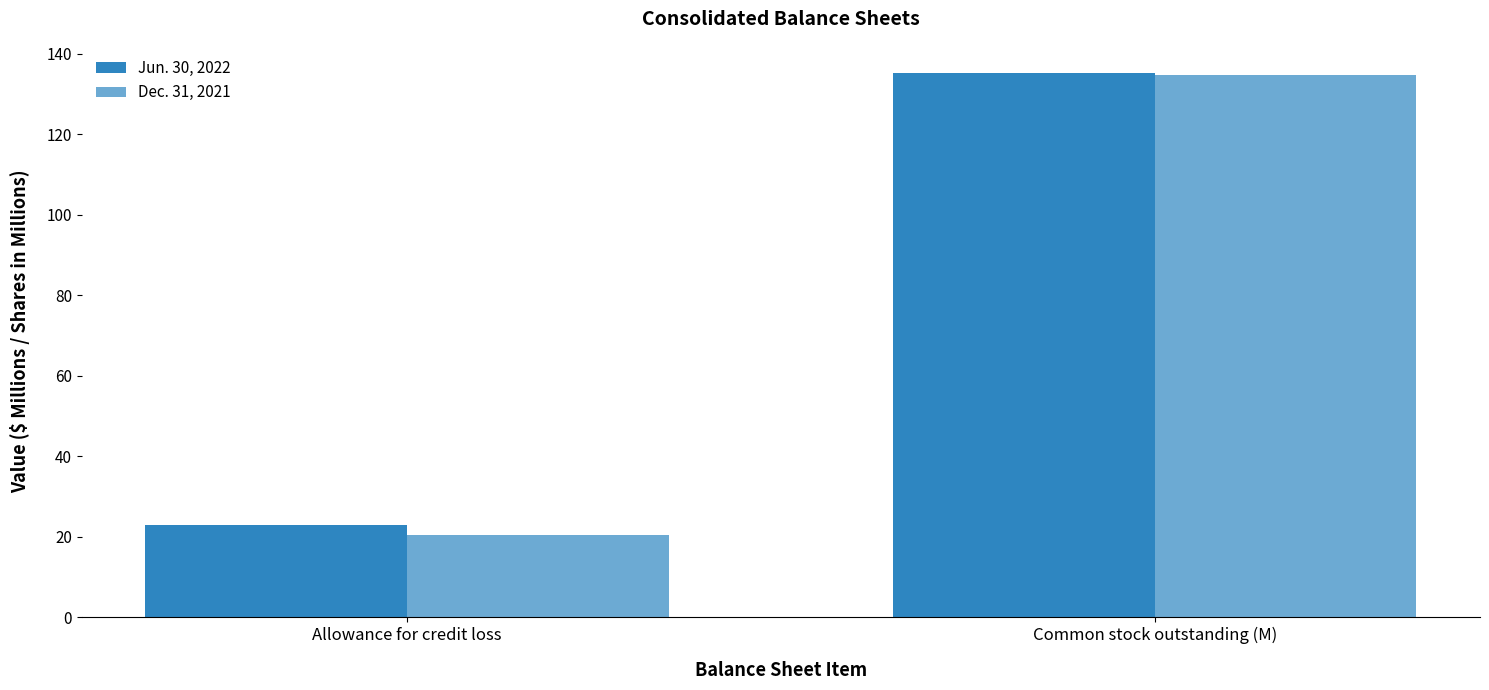

At which category is the sum across all series the highest?

Common stock outstanding (M)